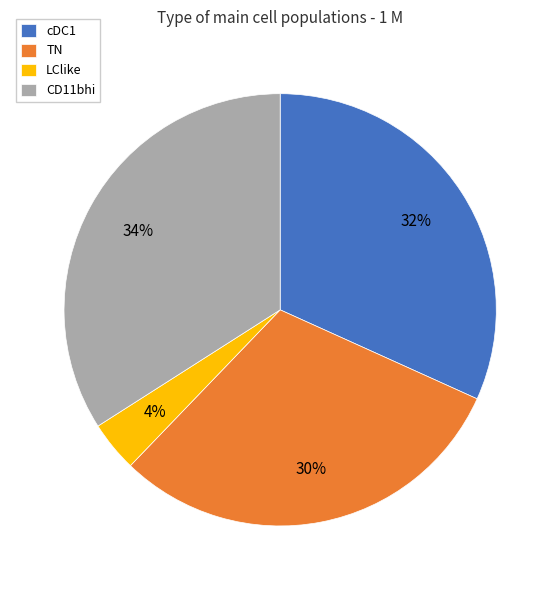

To the nearest percent, what percentage of the pie is TN?

30%